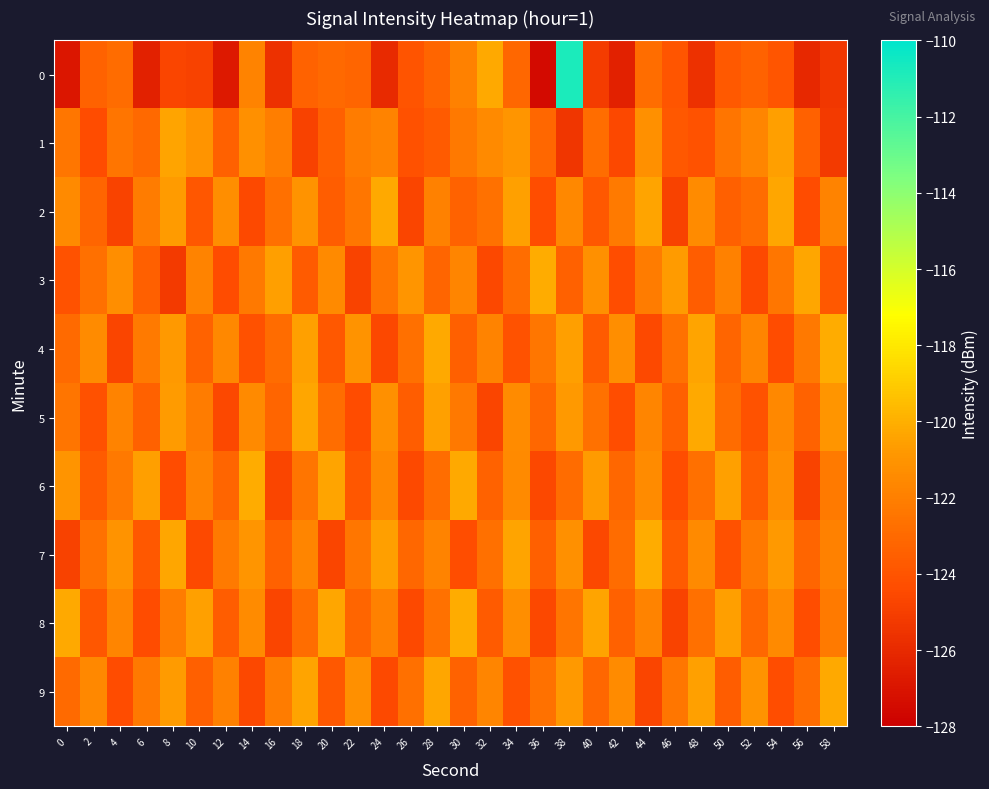

Which series has the largest total across all categories?

4